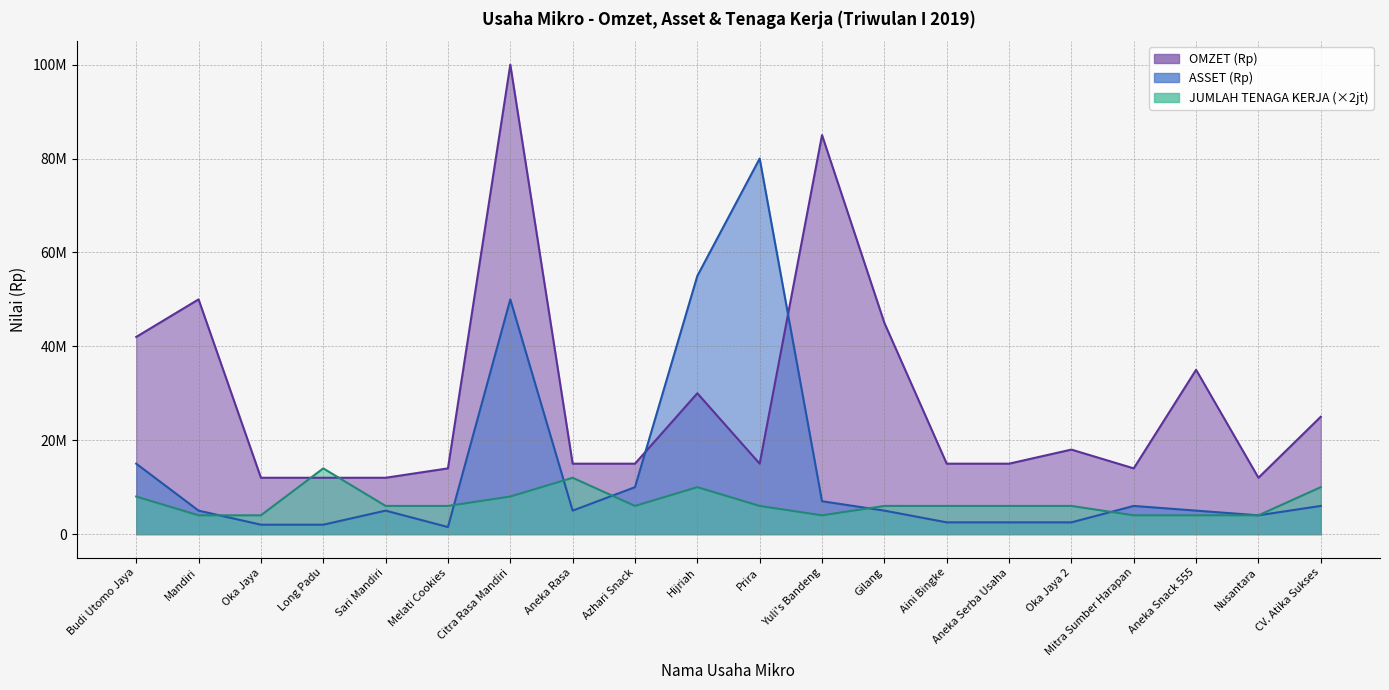

How many interior local peaks does the ASSET (Rp) series have?

4